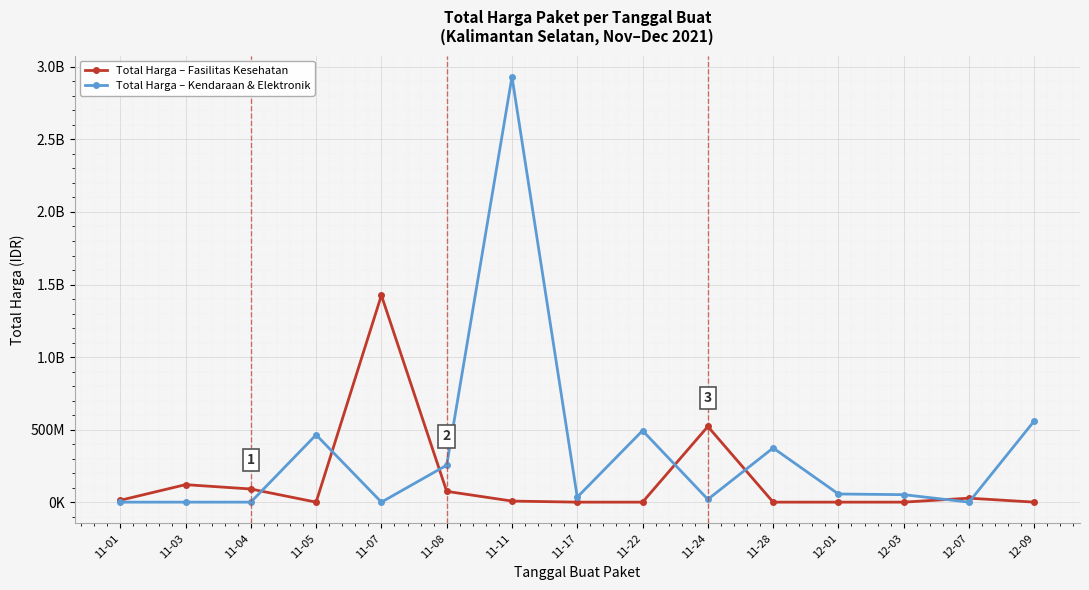

Is this an area chart (filled region under the line)?

No